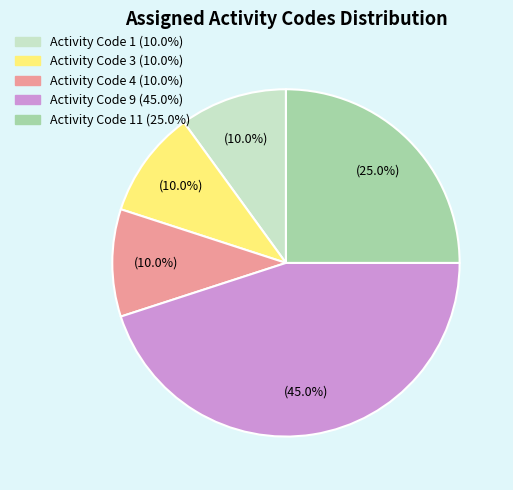

What percentage do Activity Code 4 (10.0%) and Activity Code 1 (10.0%) together represent?

20.0%